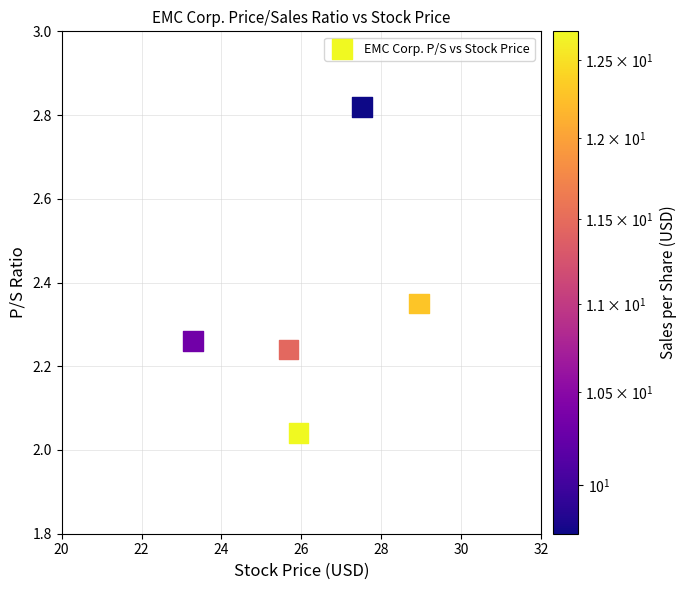

What is the range of X values (max minus min)?

5.7